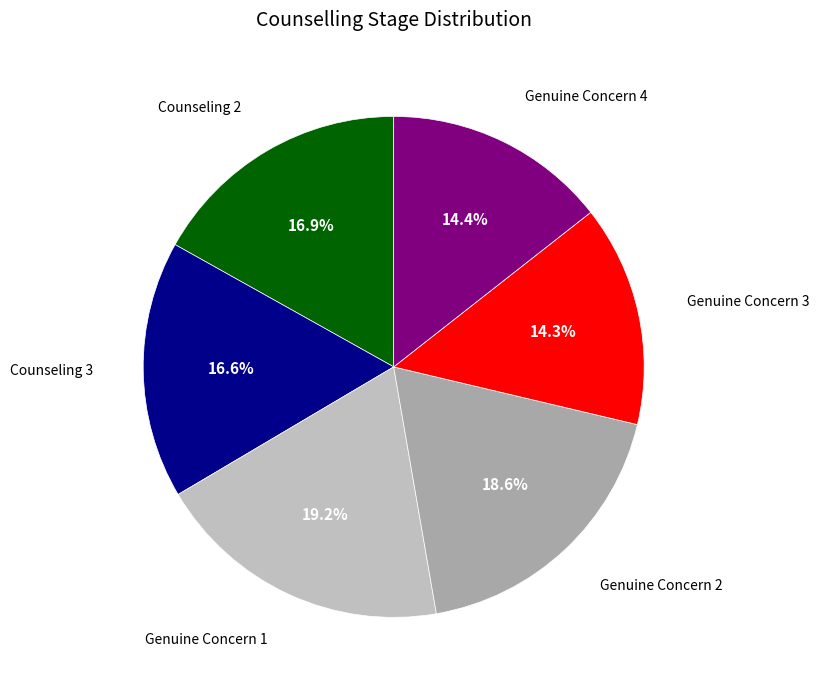

What portion of the pie excludes Counseling 2?

83.1%